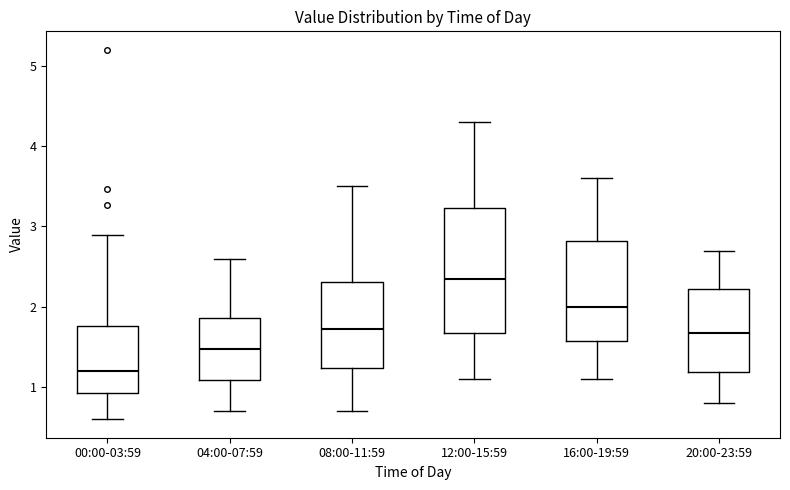

Reading left to right, transcribe this box plot: for each box, give where its median line is, the range the box spans, and where its two whiskers end, as read against the y-axis. The values are not printed on the chart, so give them approximately, as read against the axis.

00:00-03:59: median 1.2, box 0.9 to 1.8, whiskers 0.6 to 2.9
04:00-07:59: median 1.5, box 1.1 to 1.9, whiskers 0.7 to 2.6
08:00-11:59: median 1.7, box 1.2 to 2.3, whiskers 0.7 to 3.5
12:00-15:59: median 2.4, box 1.7 to 3.2, whiskers 1.1 to 4.3
16:00-19:59: median 2.0, box 1.6 to 2.8, whiskers 1.1 to 3.6
20:00-23:59: median 1.7, box 1.2 to 2.2, whiskers 0.8 to 2.7